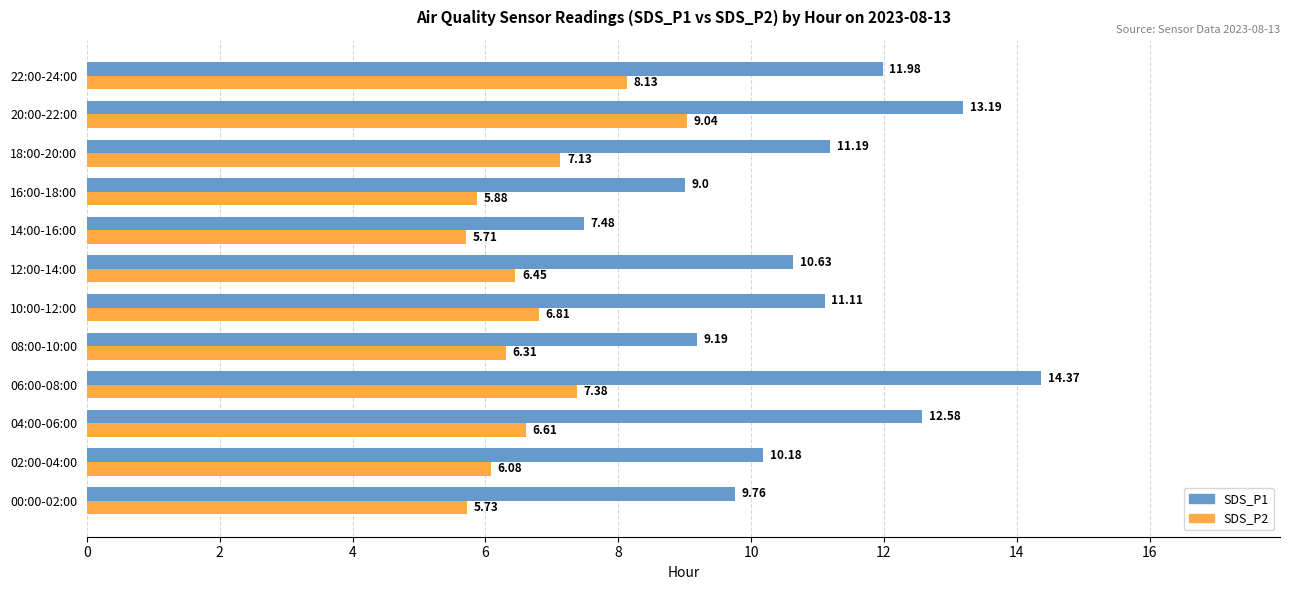

What is the difference between the highest and lowest values at 10:00-12:00?

4.3